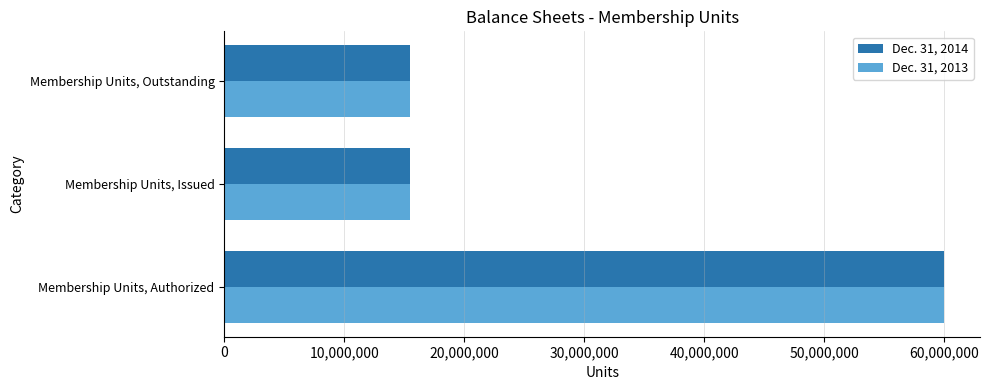

Is it true that Dec. 31, 2013 equals 26717047 at Membership Units, Outstanding?

False